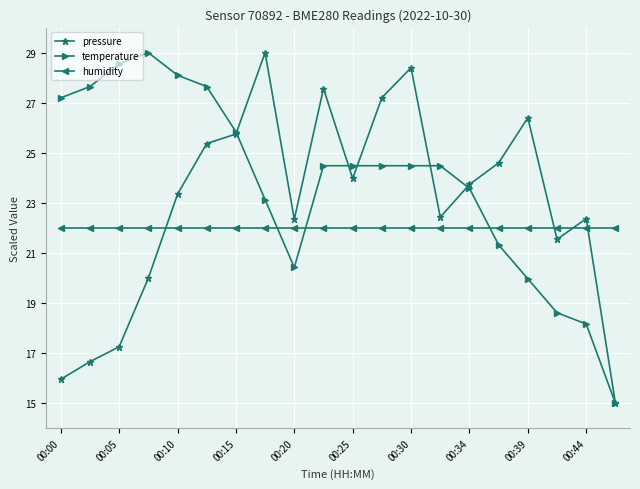

How many interior local peaks does the pressure series have?

5